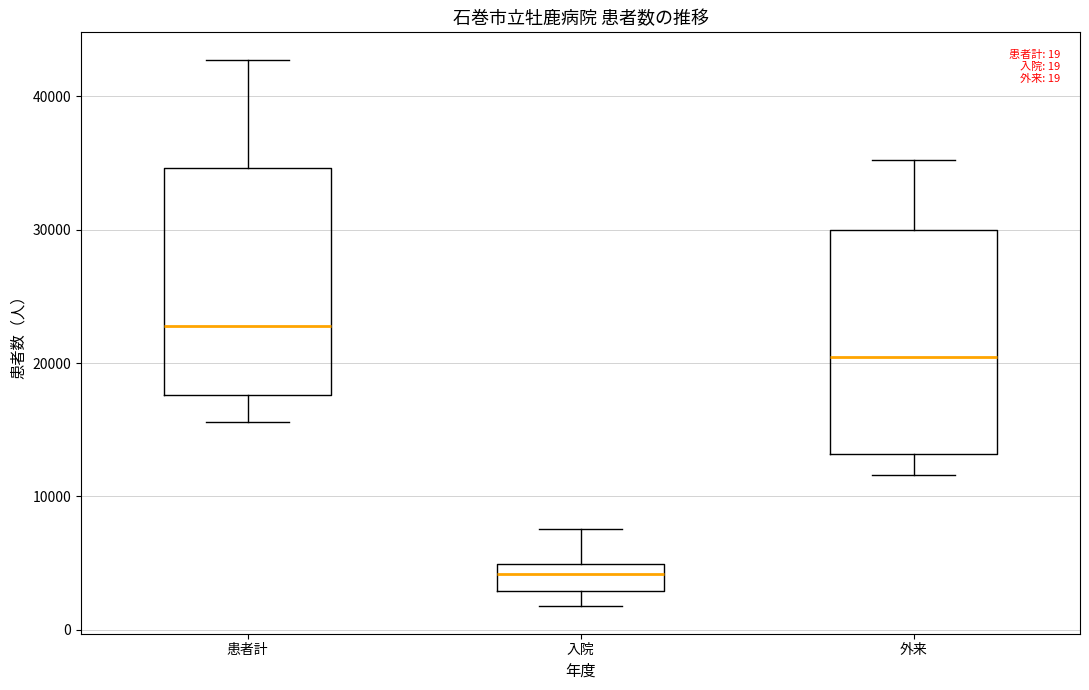

Which box's median line is the lowest?

入院